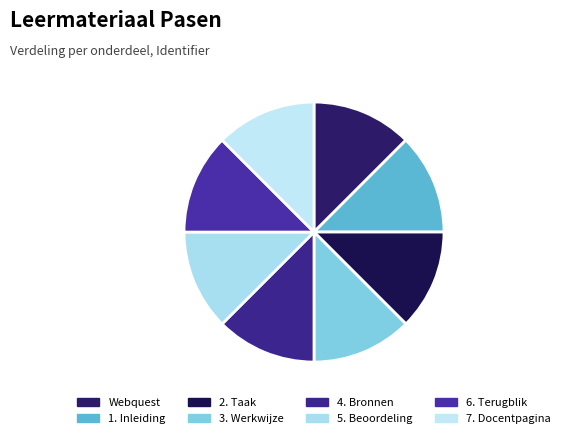

To the nearest percent, what is the average slice percentage?

12%